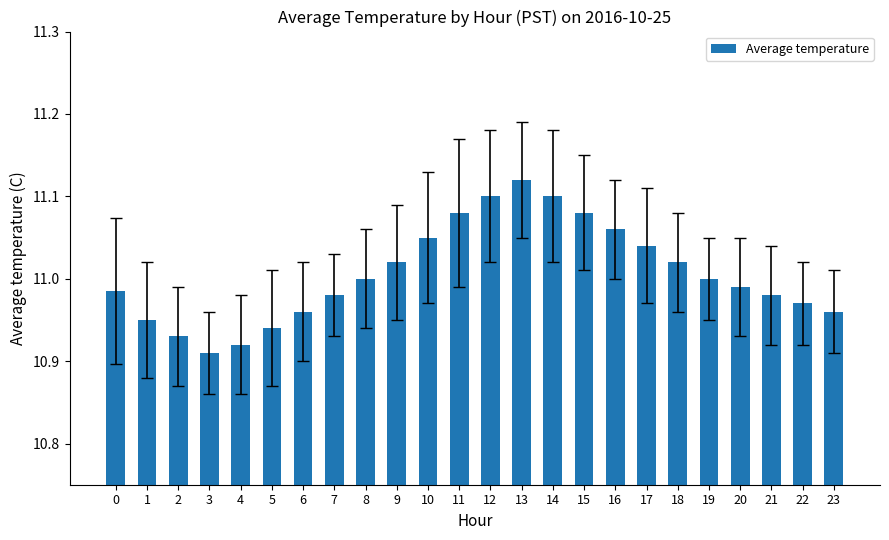

Are the bars grouped side by side (vs. stacked)?

No